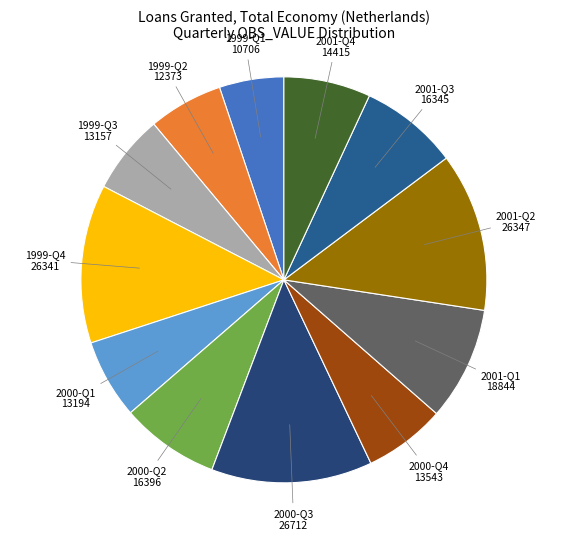

True or false: 1999-Q3 accounts for 6% of the total.

True